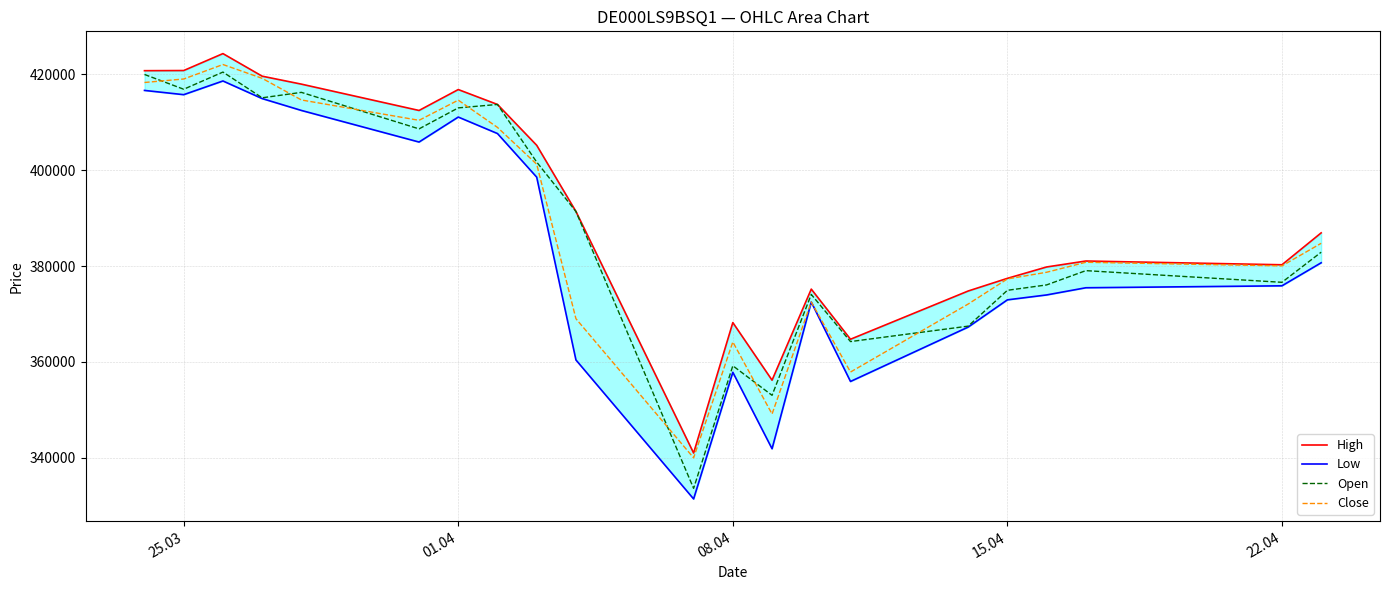

What is the highest value of the Close series?

422079